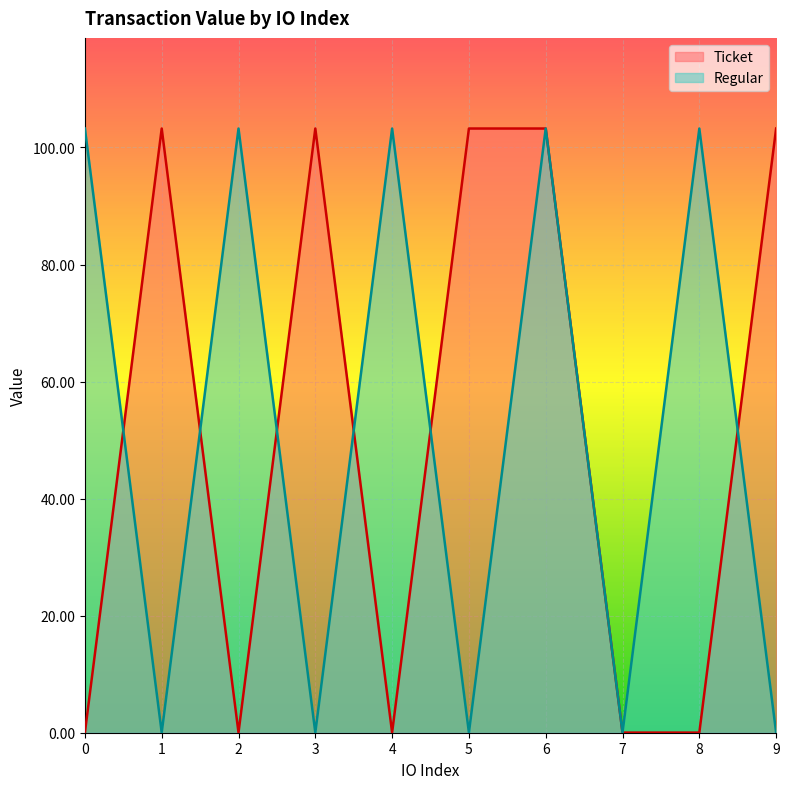

Is it true that Ticket equals 0.0 at 7?

True